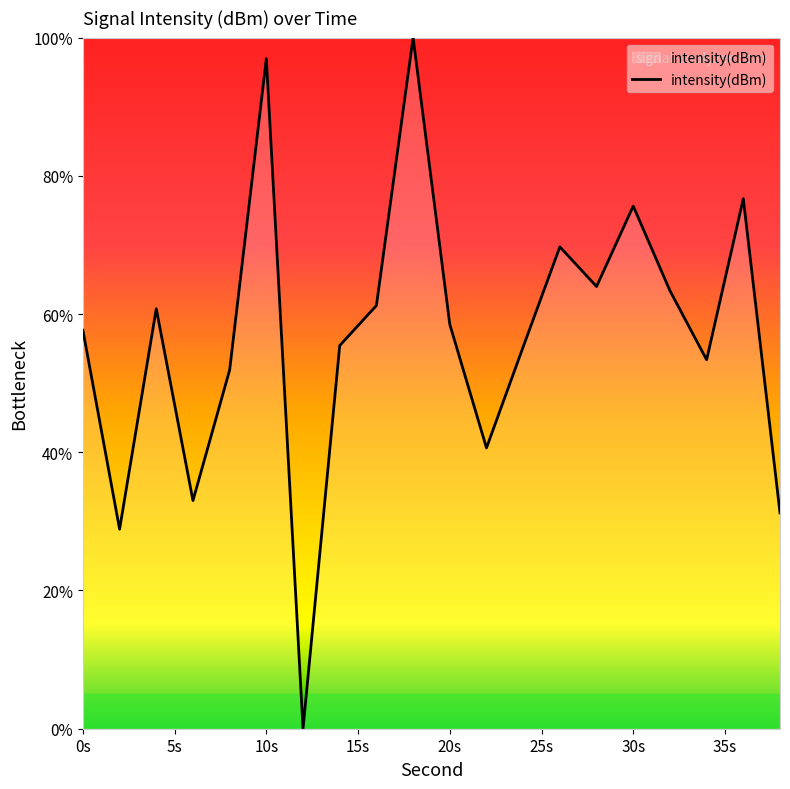

What is the average value?

56.7